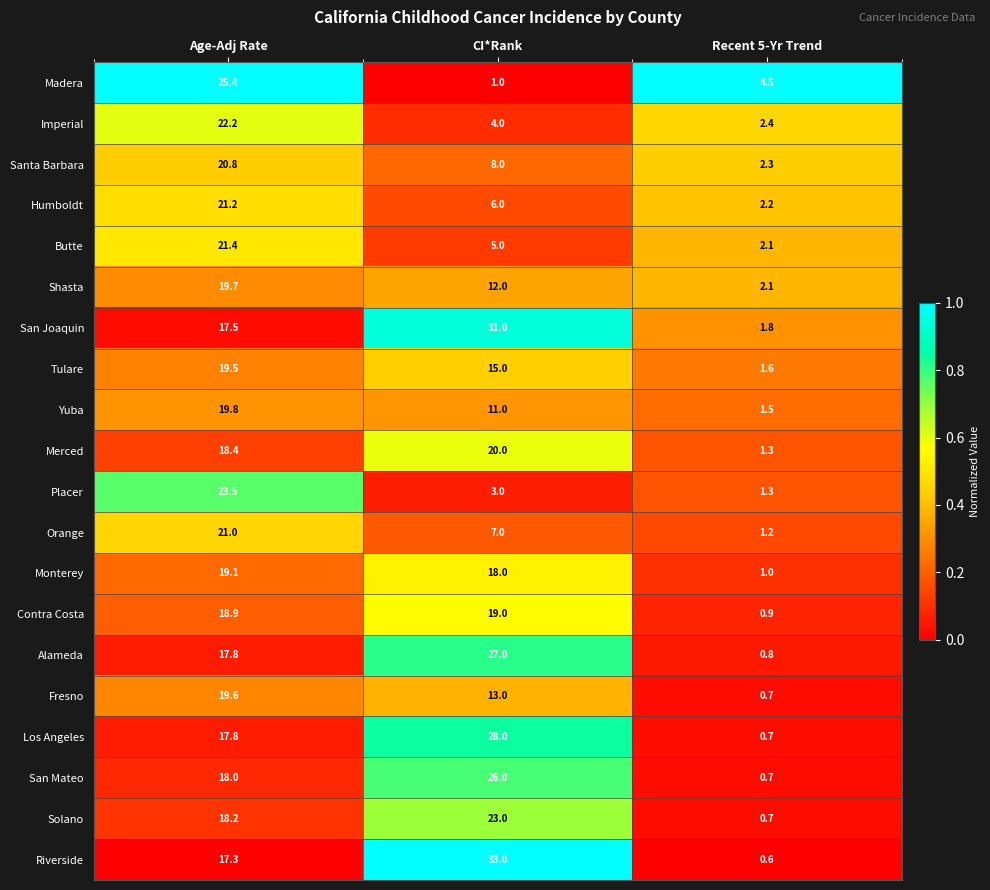

What is the difference between the highest and lowest values at Recent 5-Yr Trend?

3.9